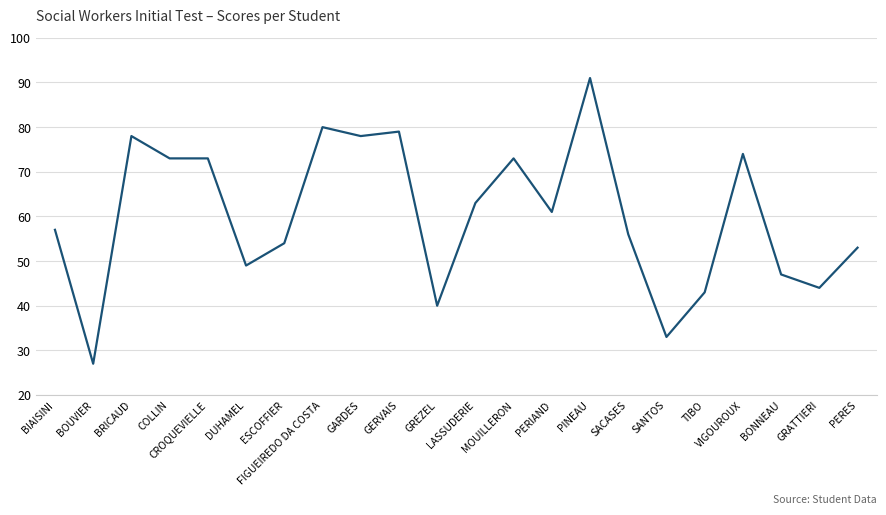

What is the maximum value shown in the chart?

91